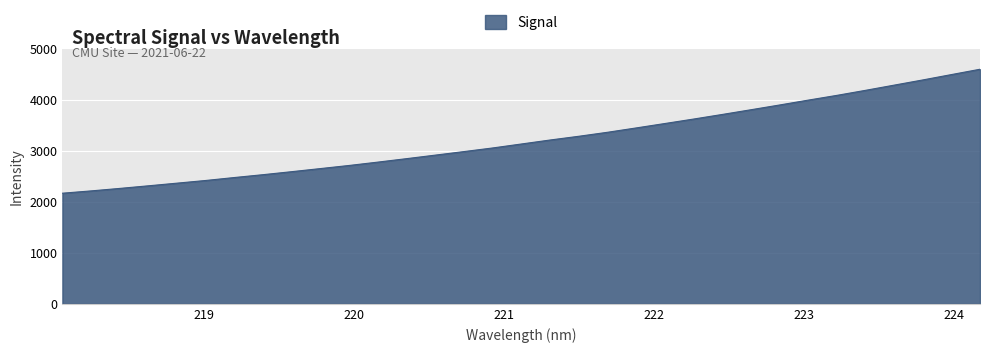

What is the difference between the maximum and minimum values?

2427.5